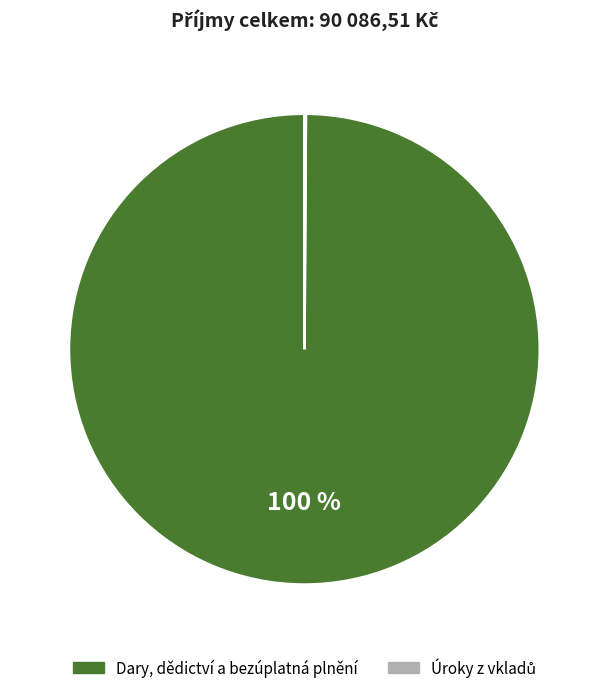

Which slice is the largest?

Dary, dědictví a bezúplatná plnění